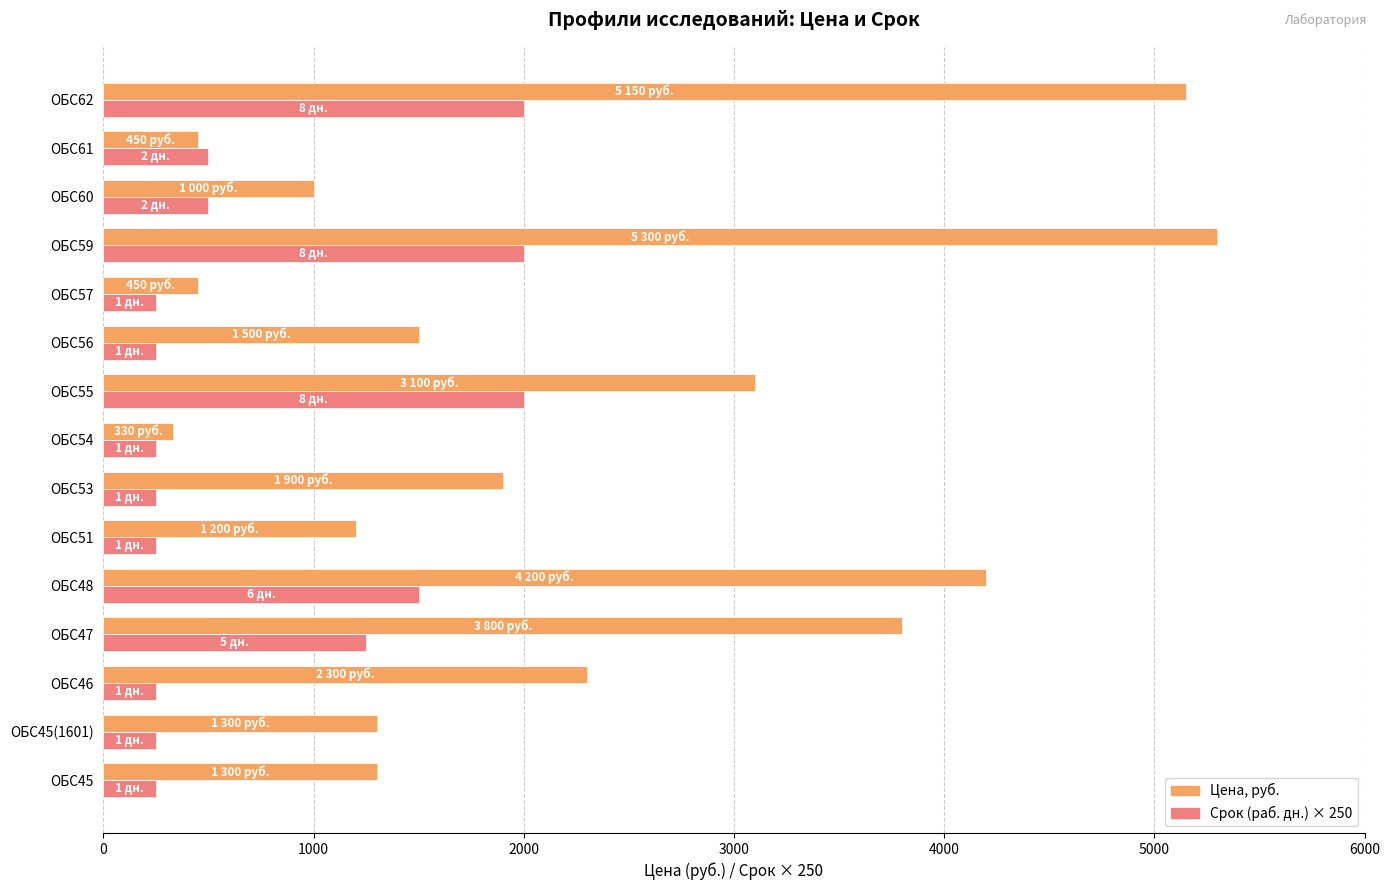

What is the difference between the highest and lowest values at ОБС59?

3300